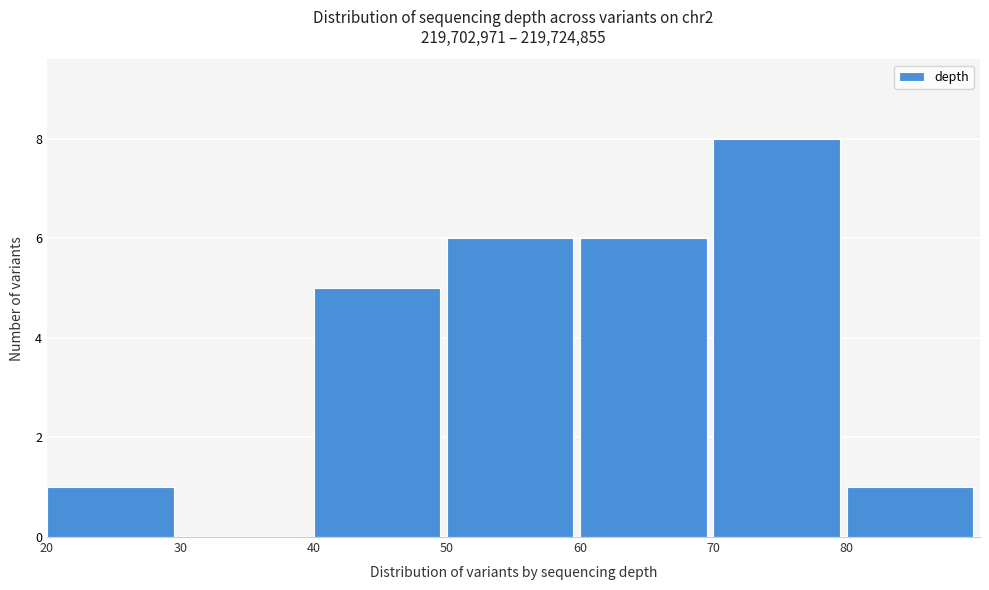

Over which range of the x-axis is the bar tallest?

70 to 80